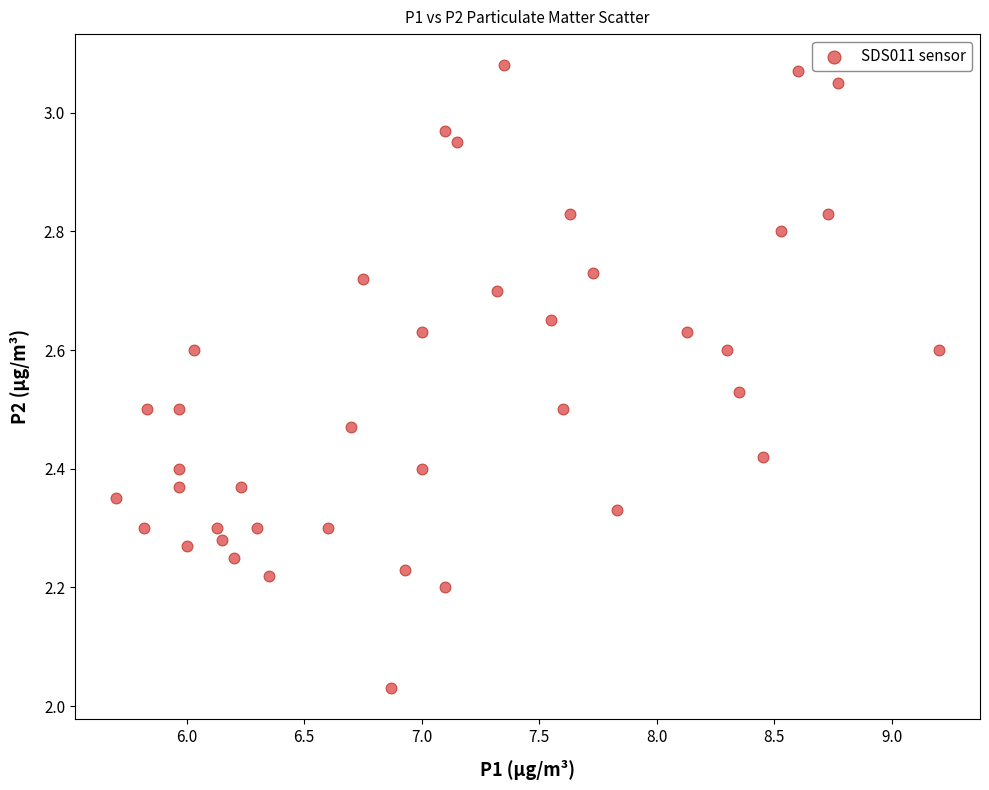

Count the number of points in this scatter plot.

40